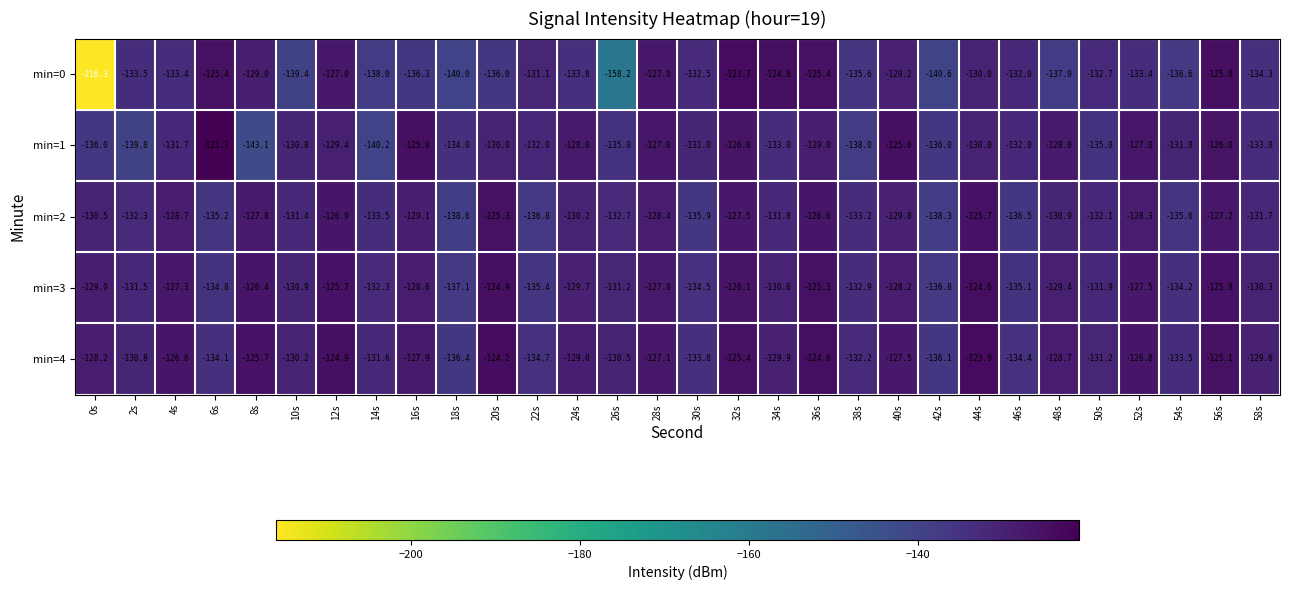

The min=3 series shows -127.5 at 52s. True or false?

True